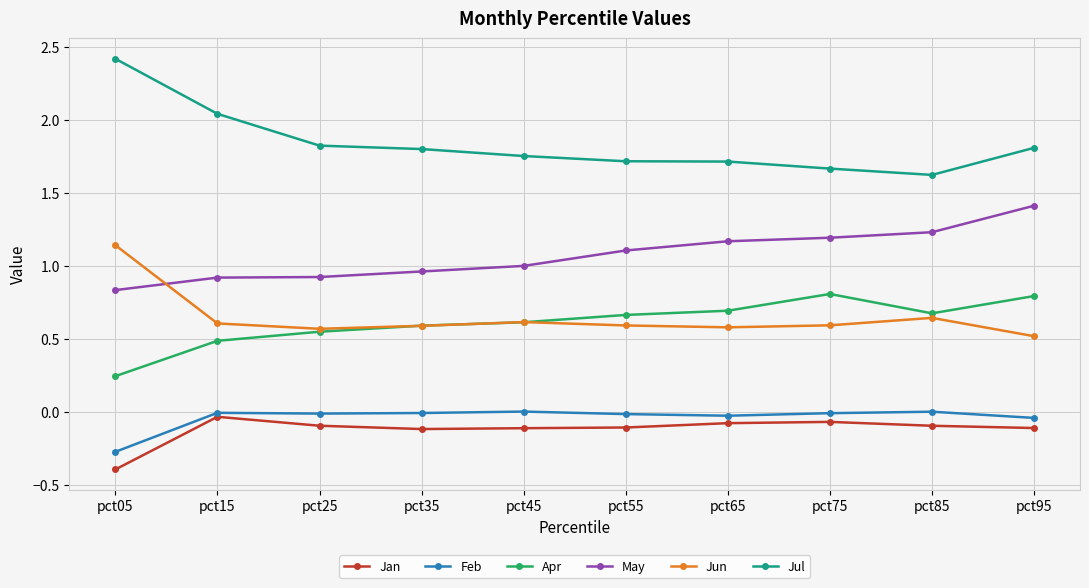

The value of Jul at pct05 is 2.4. True or false?

True